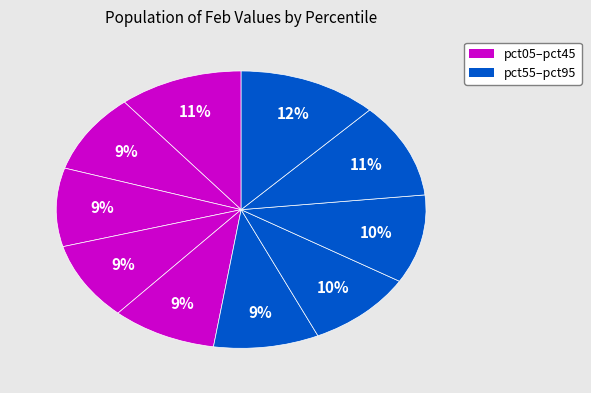

How many segments does this pie chart have?

10